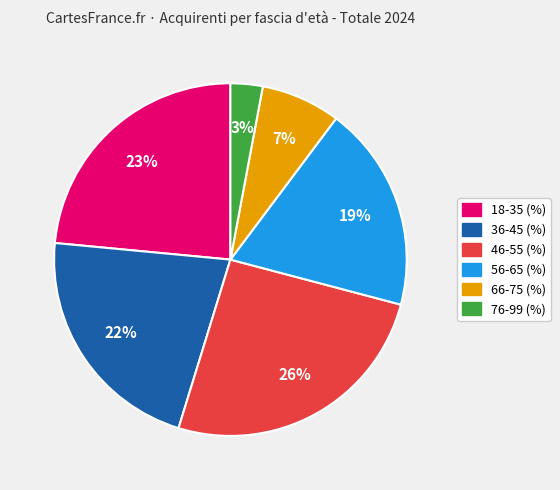

Does 46-55 (%) represent more than half of the total?

No